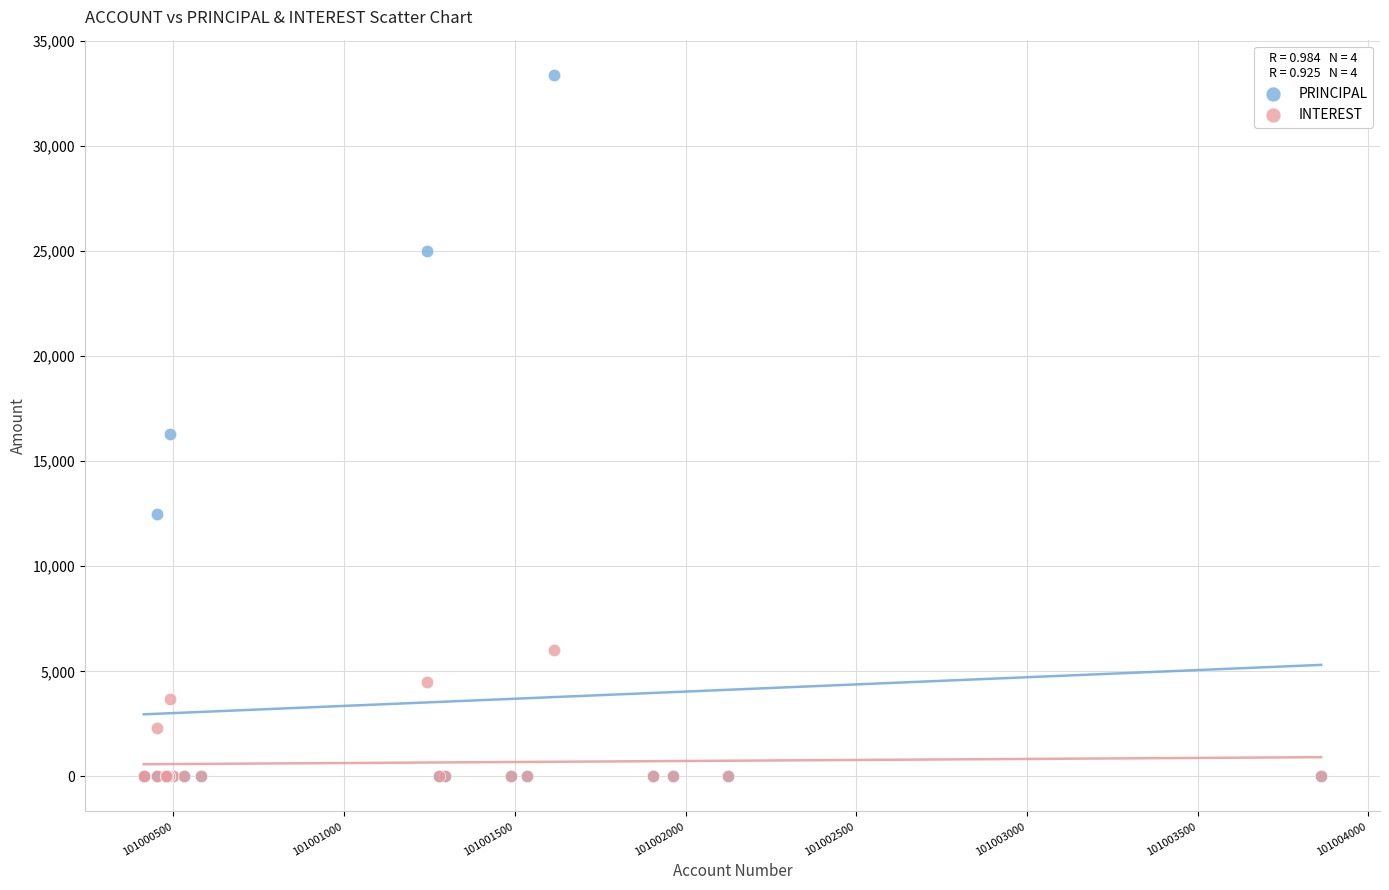

Across all series, what Y value is closest to 16700?

16300